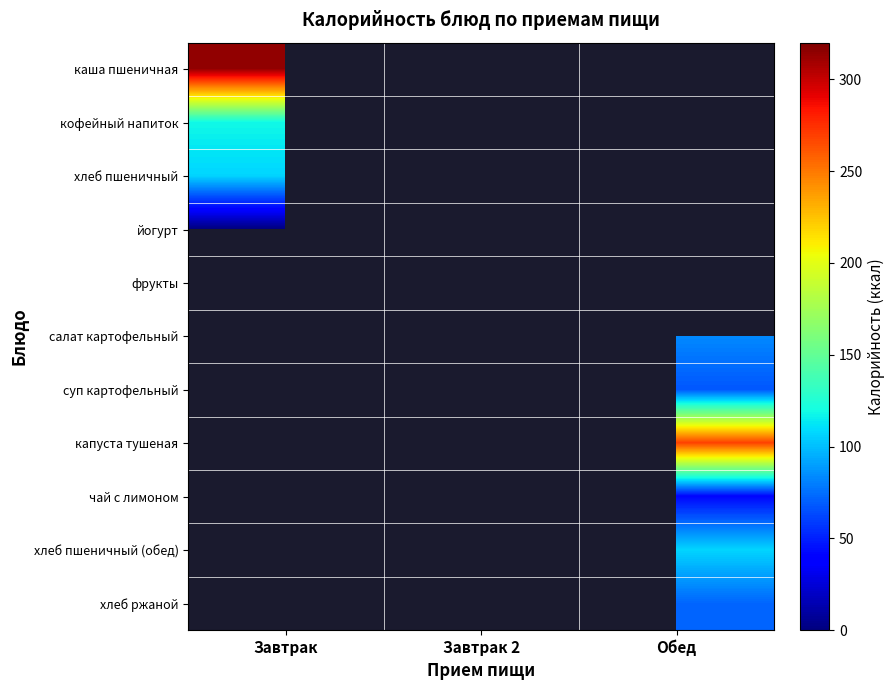

At Завтрак, list the series in order from smallest to largest.

йогурт, фрукты, салат картофельный, суп картофельный, капуста тушеная, чай с лимоном, хлеб пшеничный (обед), хлеб ржаной, хлеб пшеничный, кофейный напиток, каша пшеничная